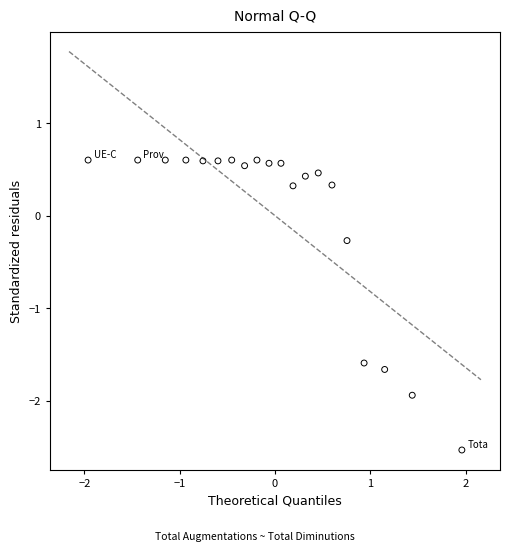

What Y value in the scatter plot is closest to 0?

-0.3